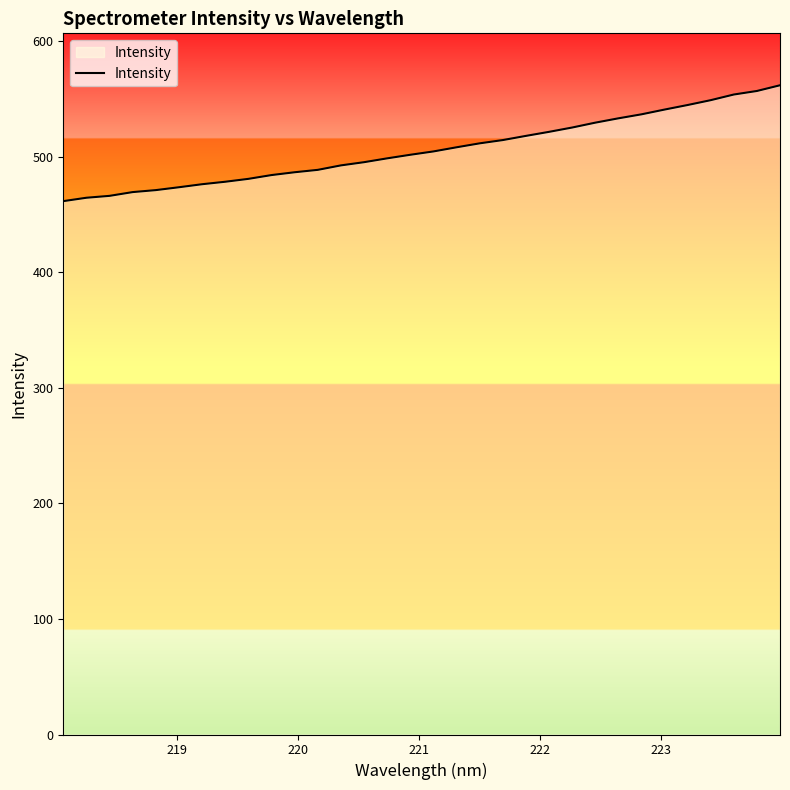

What is the difference between the maximum and minimum values?

100.3